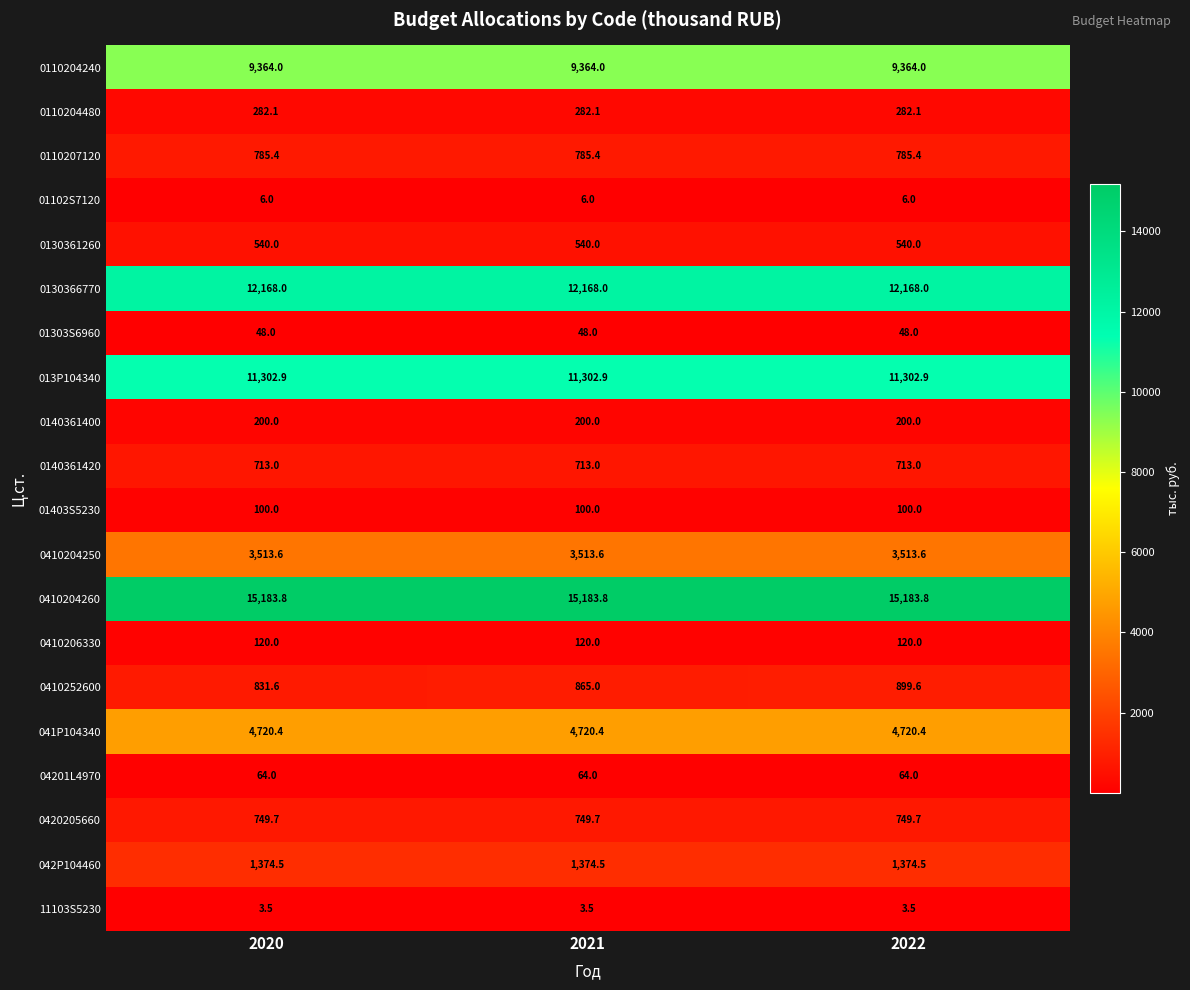

Between 2020 and 2021, which series saw the biggest shift?

0410252600